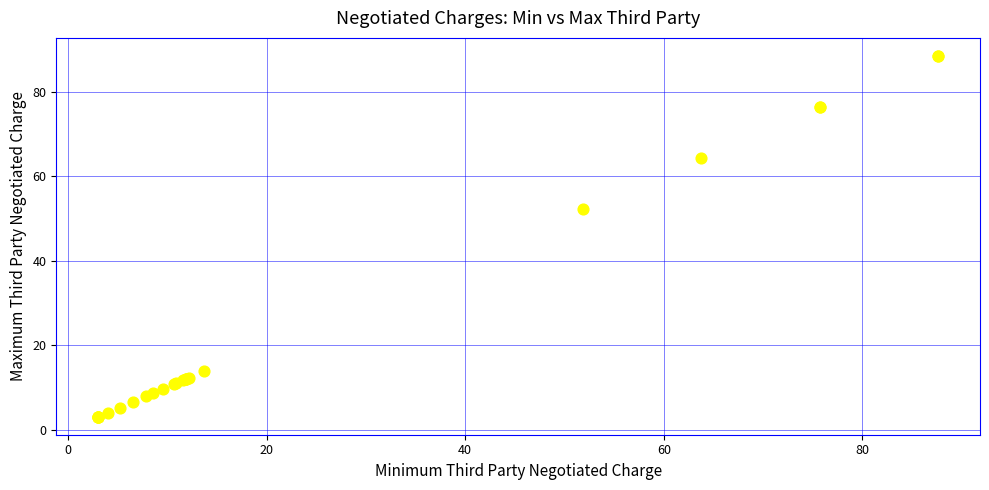

What Y value in the scatter plot is closest to 45?

52.3